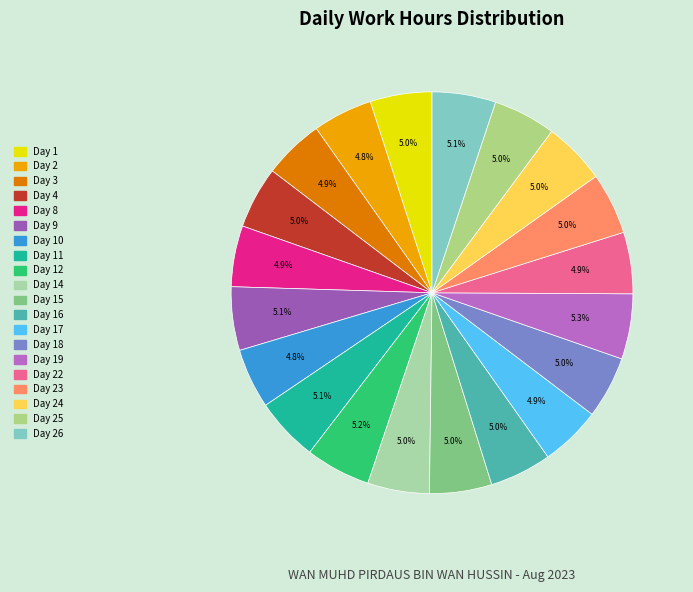

How many slices are in this pie chart?

20